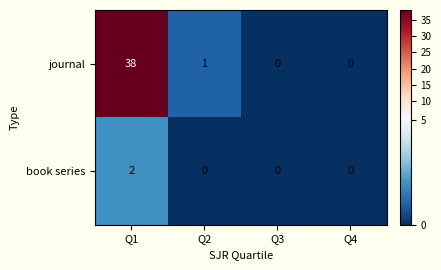

List the series in order of their overall mean, highest first.

journal, book series